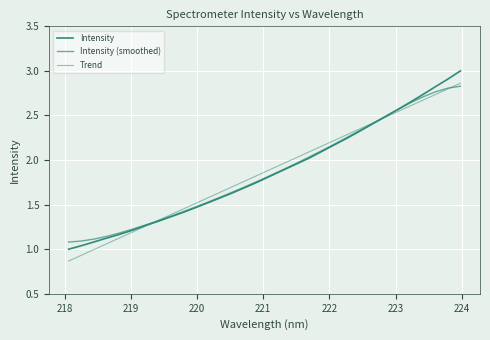

What is the greatest value displayed?

3.0